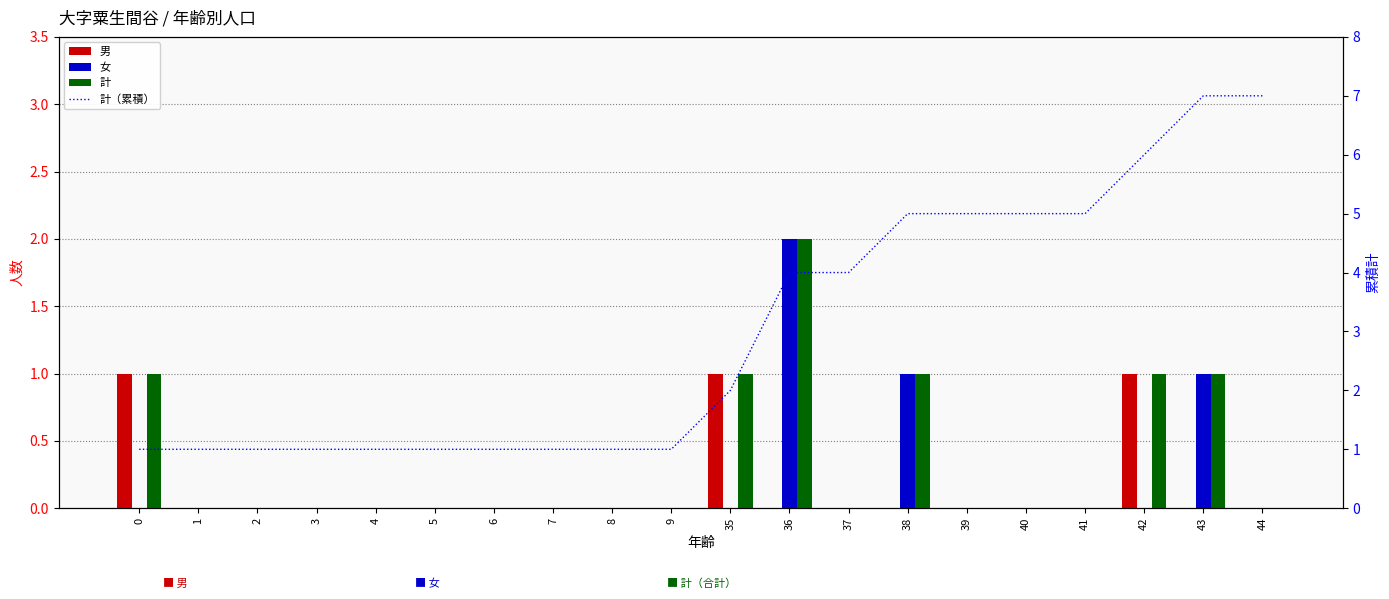

At which category is the sum across all series the highest?

43